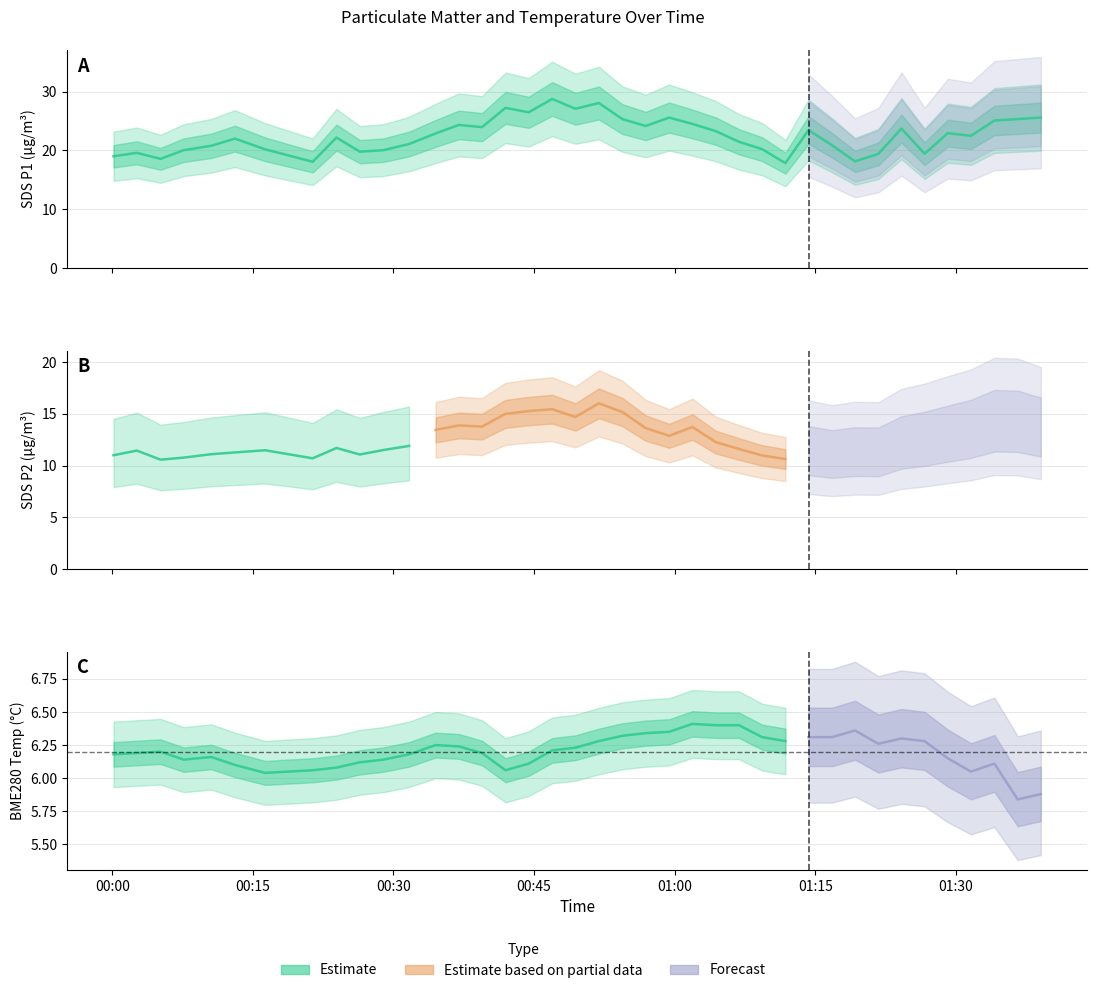

What is the label of the 7th point from the right?

2024/01/03 01:24:12